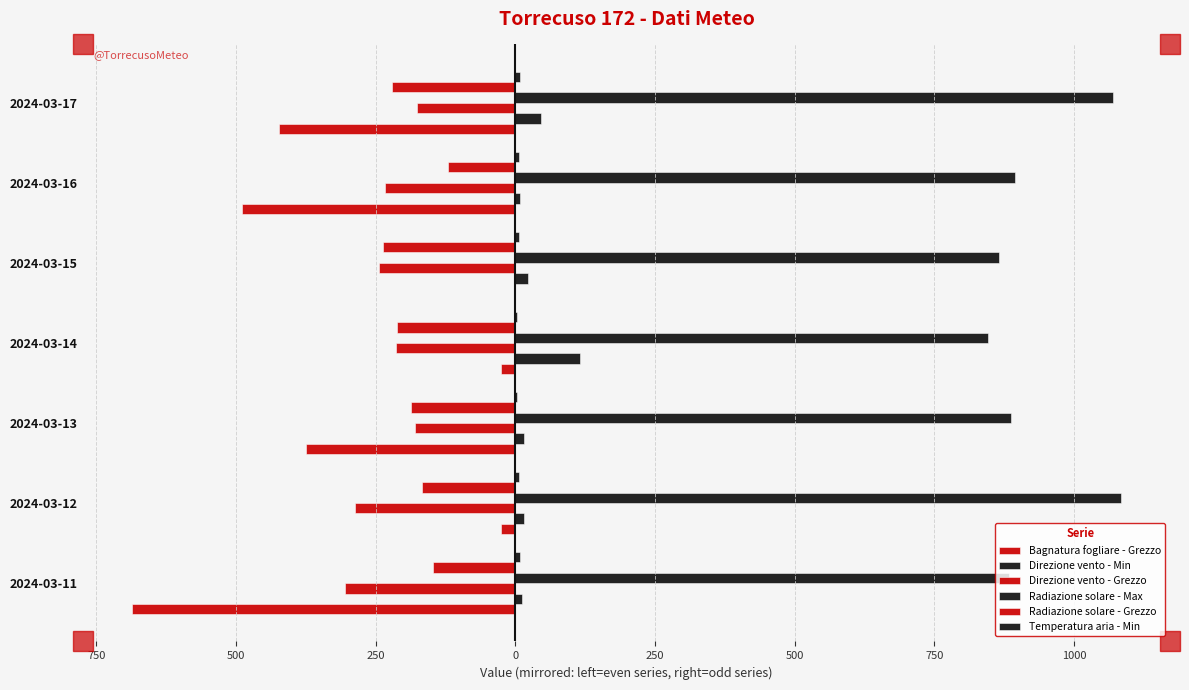

How many values in the Direzione vento - Grezzo series are below -234?

3